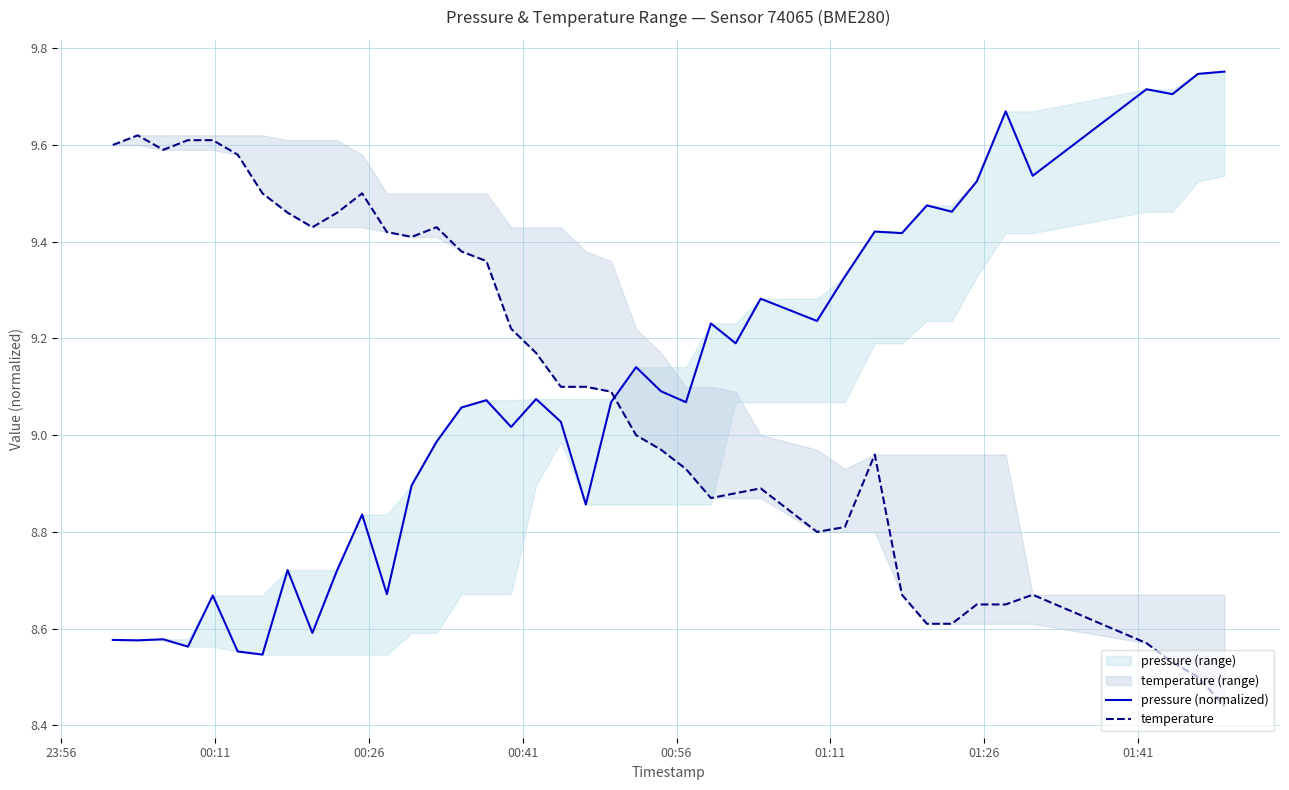

What is the value of the pressure (normalized) point at the 39th from the left?

9.7